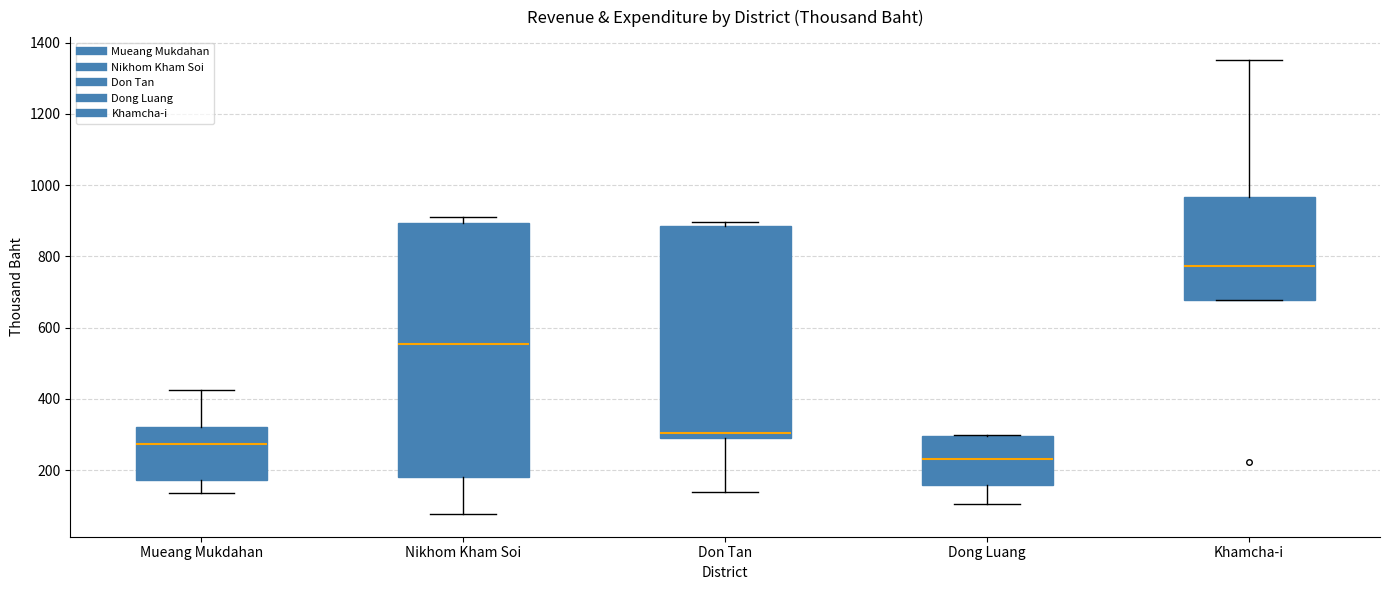

Which box is the tallest, from its lower edge to its upper edge?

Nikhom Kham Soi